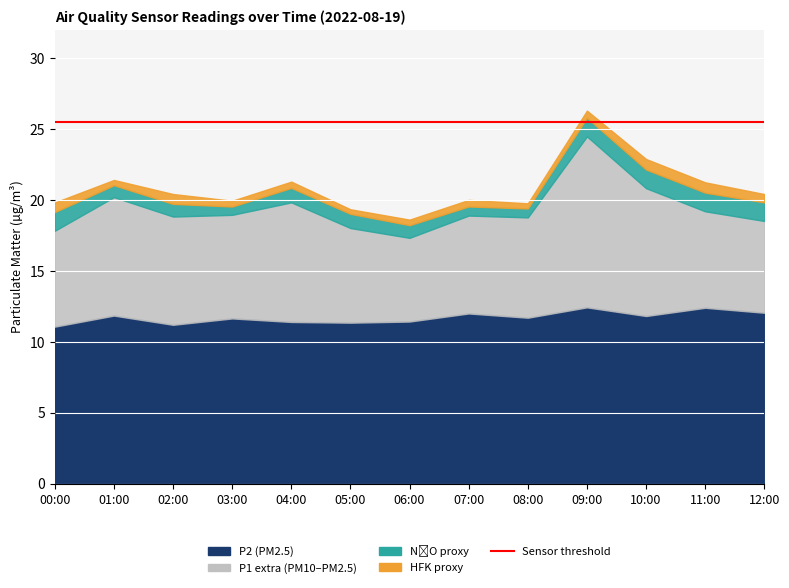

What is the average value of the P2 series?

11.7